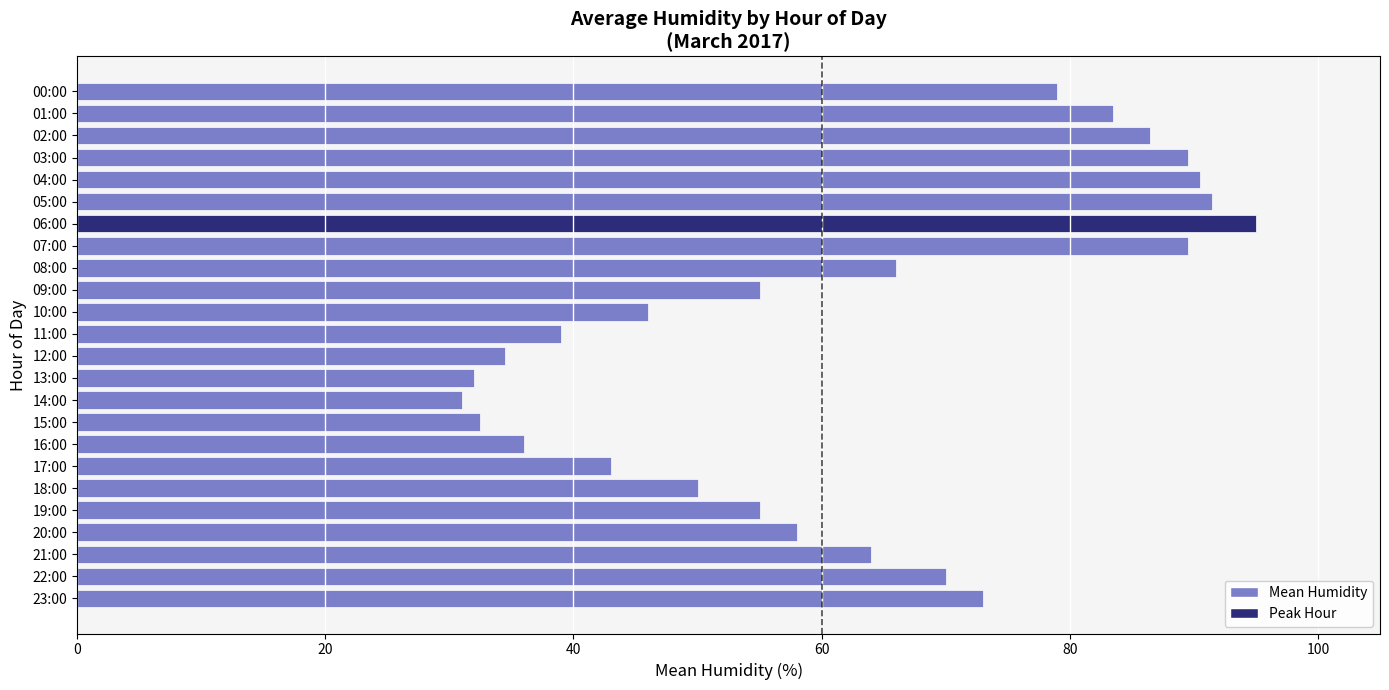

True or false: the data shows 36.0 at 16:00.

True